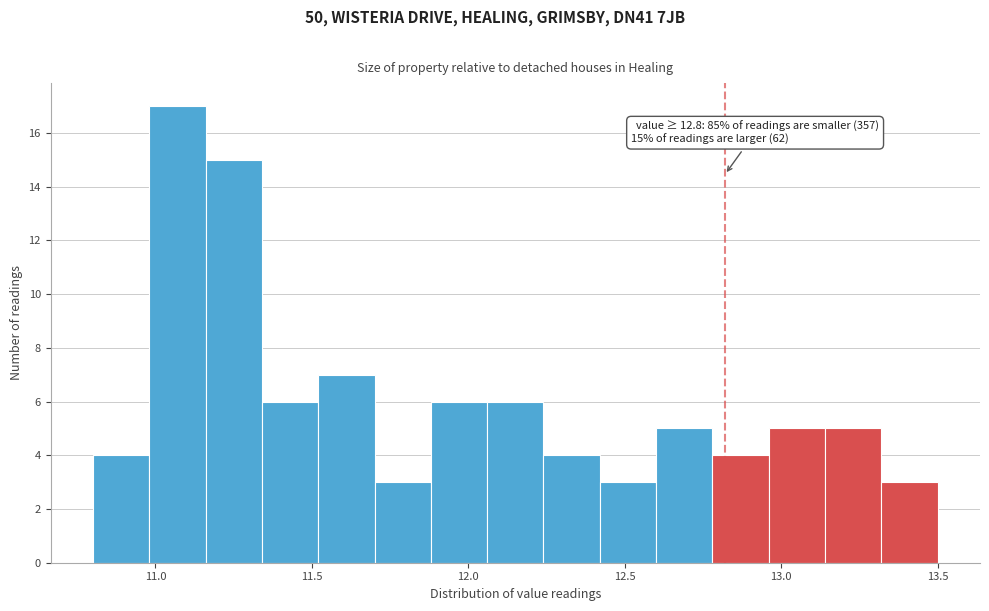

Around what value on the x-axis is the tallest bar? Give the approximate position of its centre, as read against the axis.

11.05